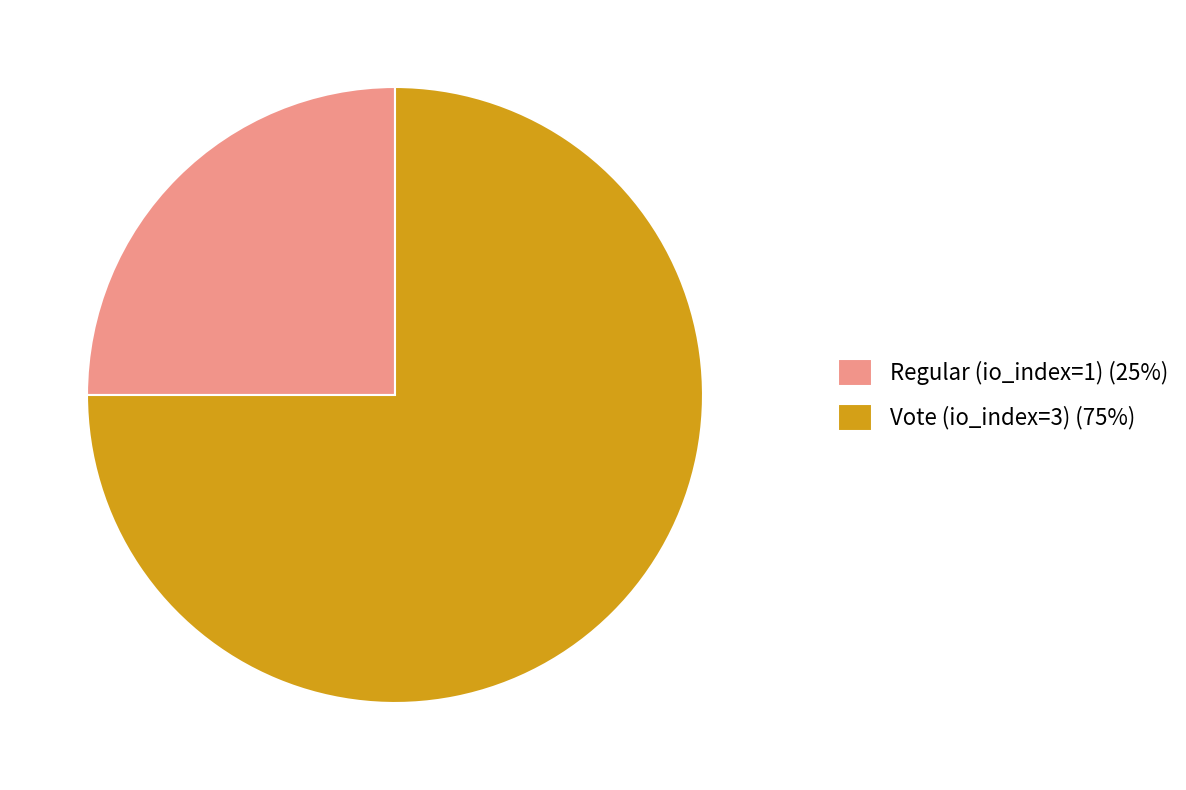

Do Vote (io_index=3) (75%) and Regular (io_index=1) (25%) together represent more than half of the pie?

Yes